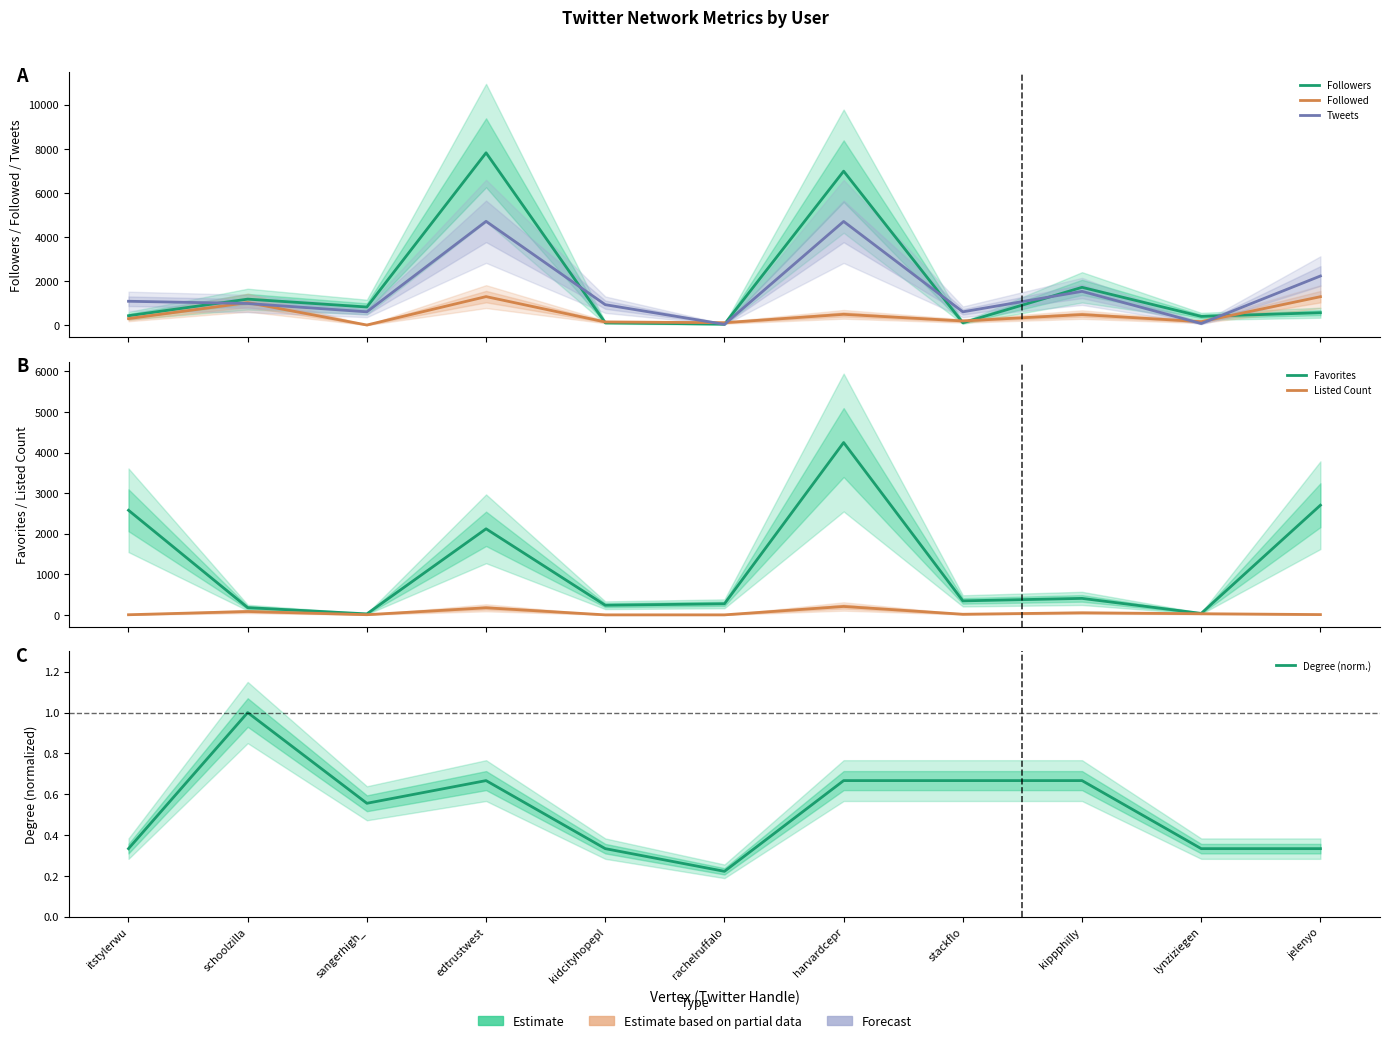

Where is Tweets nearest to the value 2375?

jelenyo